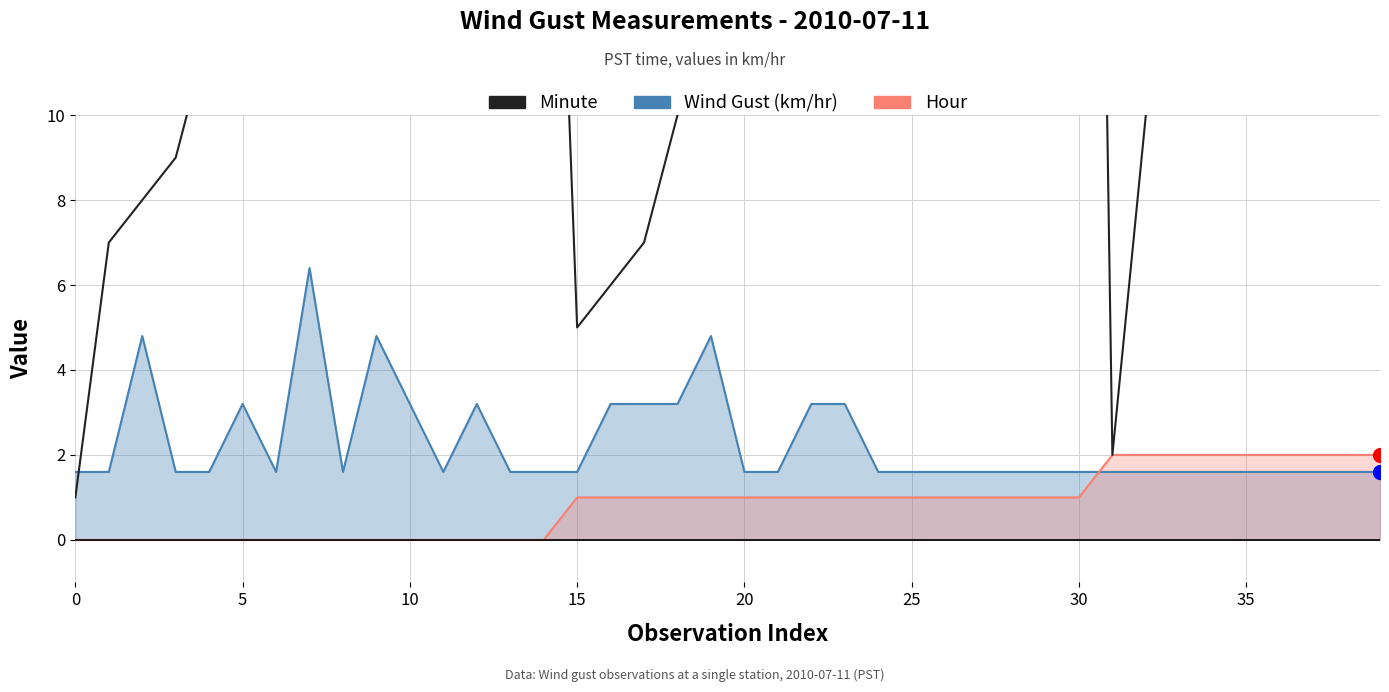

How many lines are shown in the chart?

3